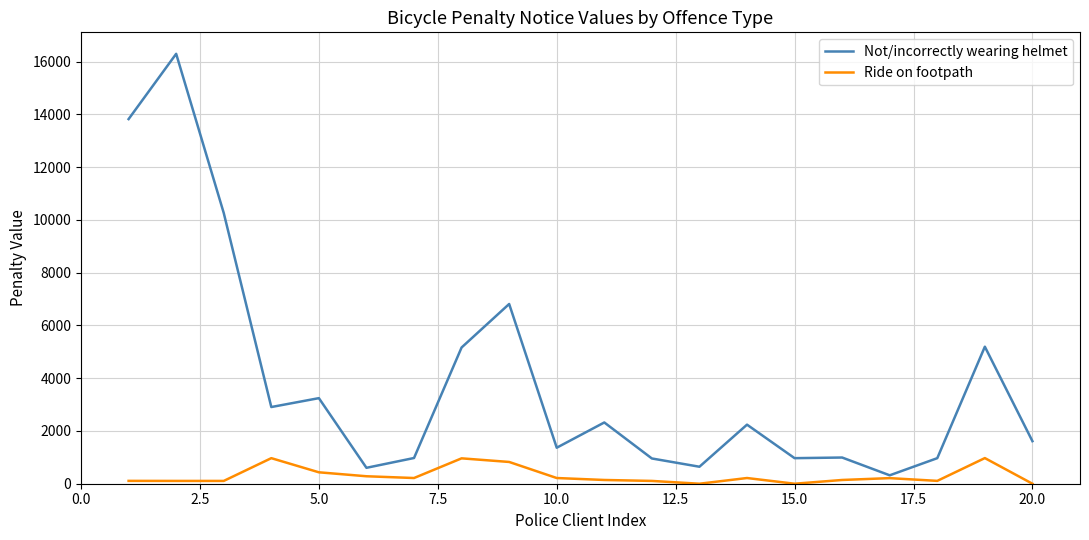

What is the maximum value for Not/incorrectly wearing helmet?

16296